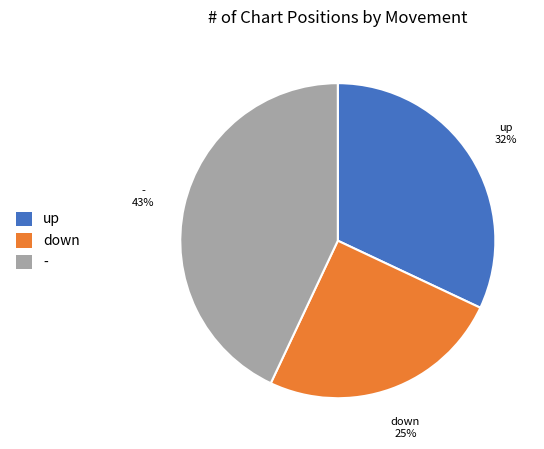

Is it true that - is 52% of the pie?

False